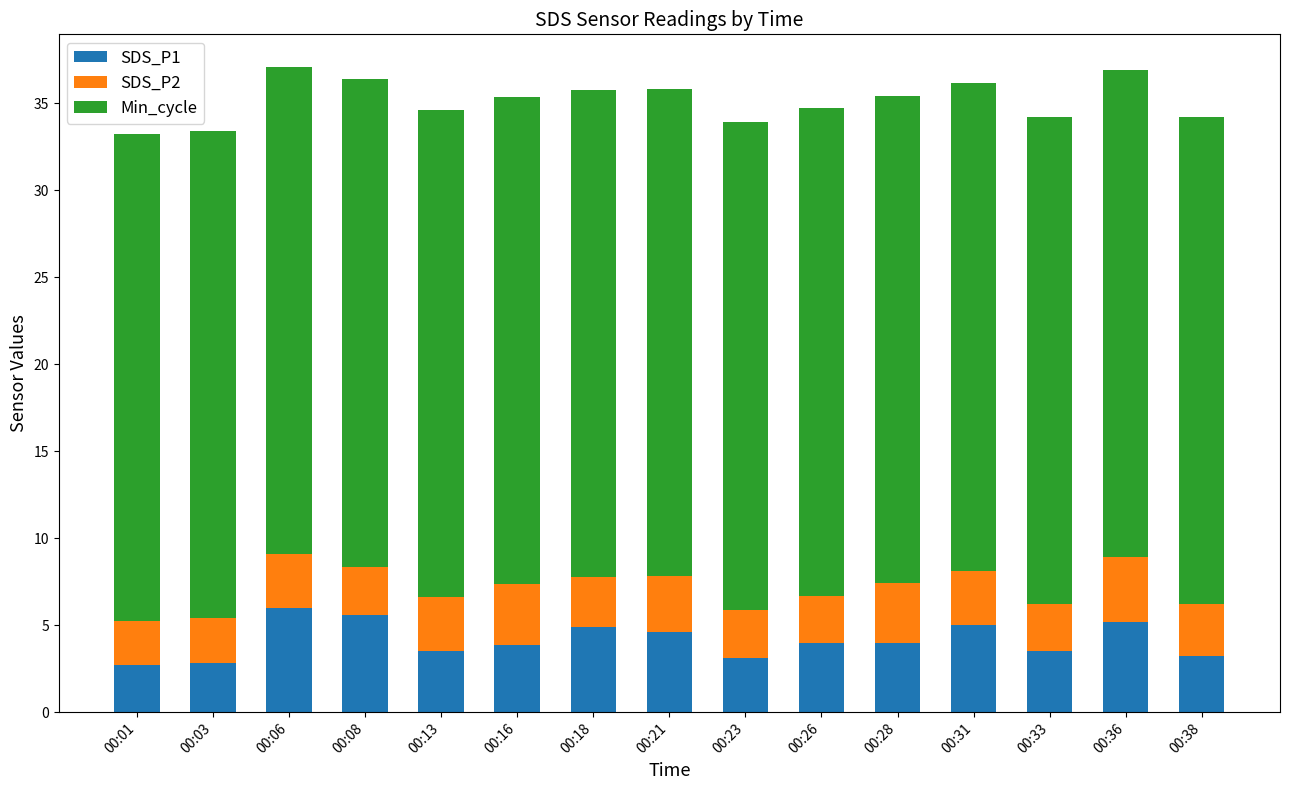

What is the average value of the SDS_P1 series?

4.1